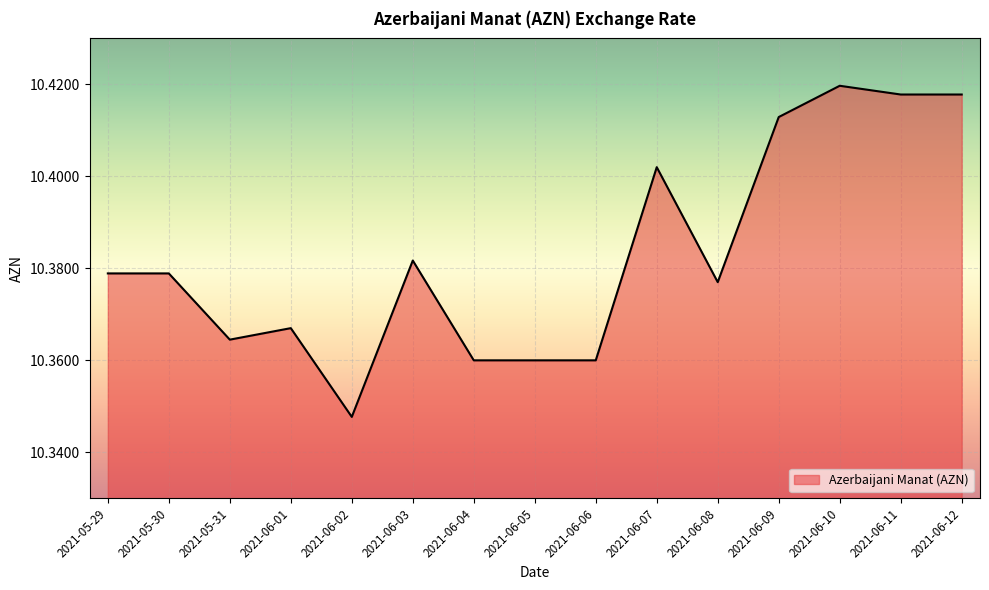

Is it true that the value at 2021-05-29 is 5.5?

False